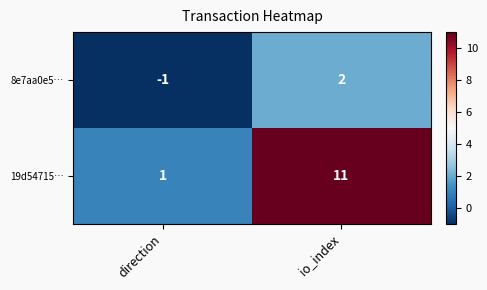

Which category has the lowest value across all series?

direction